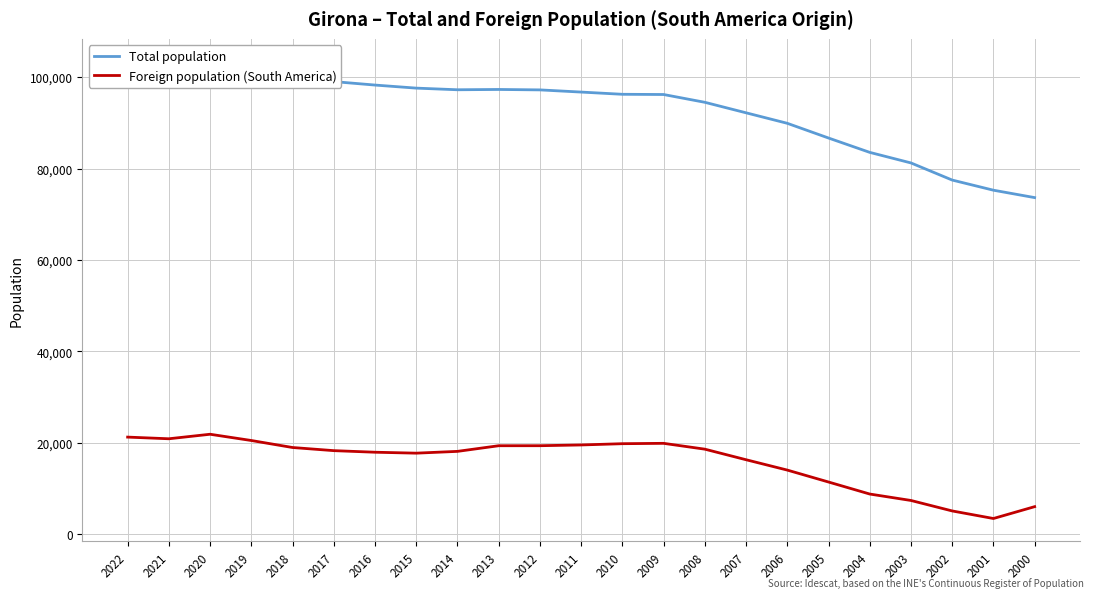

Reading left to right, transcribe all the data shown in this chart.

Total population: 102666	101932	103369	101852	100266	99013	98255	97586	97227	97292	97198	96722	96236	96188	94484	92186	89890	86672	83531	81220	77475	75256	73637
Foreign population (South America): 21248	20884	21872	20504	18972	18286	17940	17736	18127	19361	19366	19530	19807	19885	18610	16299	14034	11425	8795	7386	5097	3442	6034